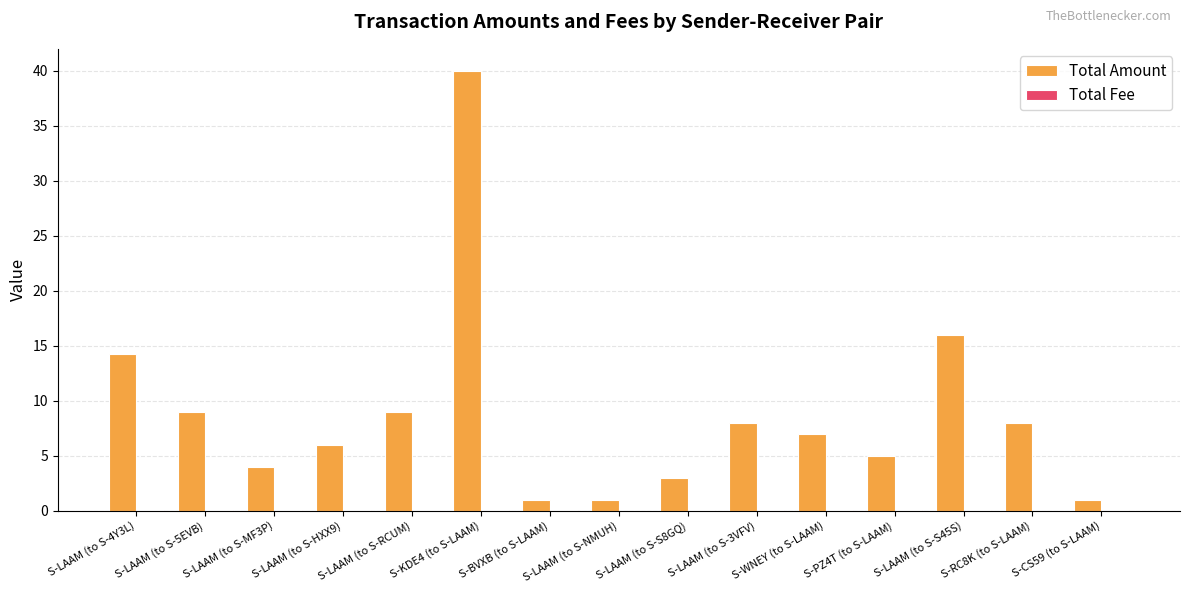

At which label does Total Amount reach its peak?

S-KDE4 (to S-LAAM)